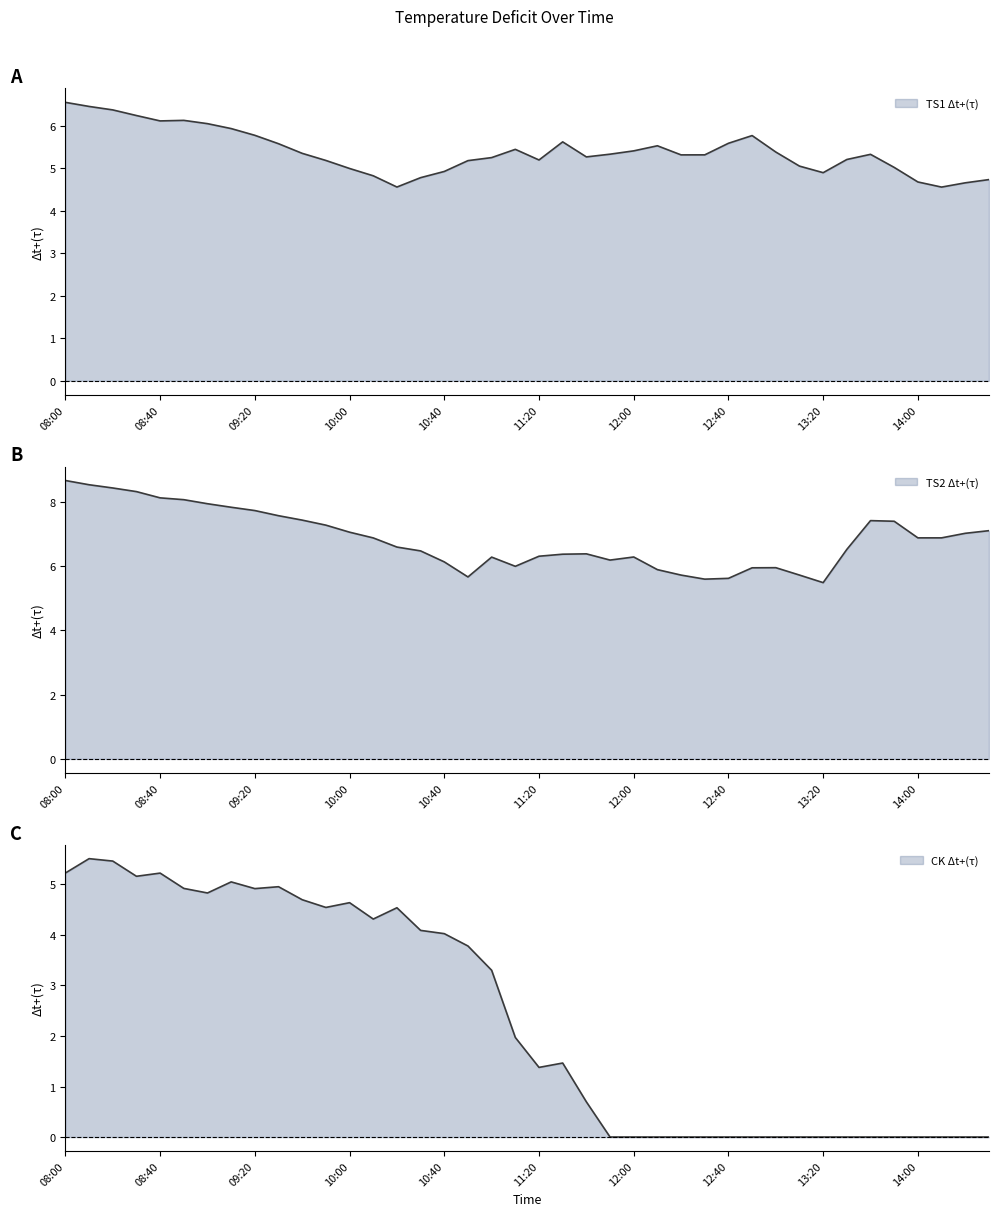

Which series has the largest total across all categories?

TS2_dt